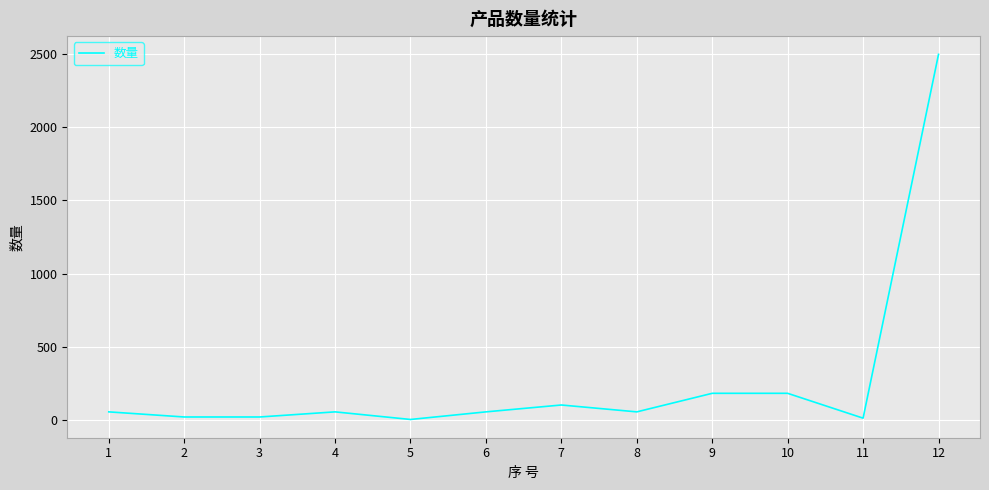

What is the difference between the maximum and minimum values?

2499